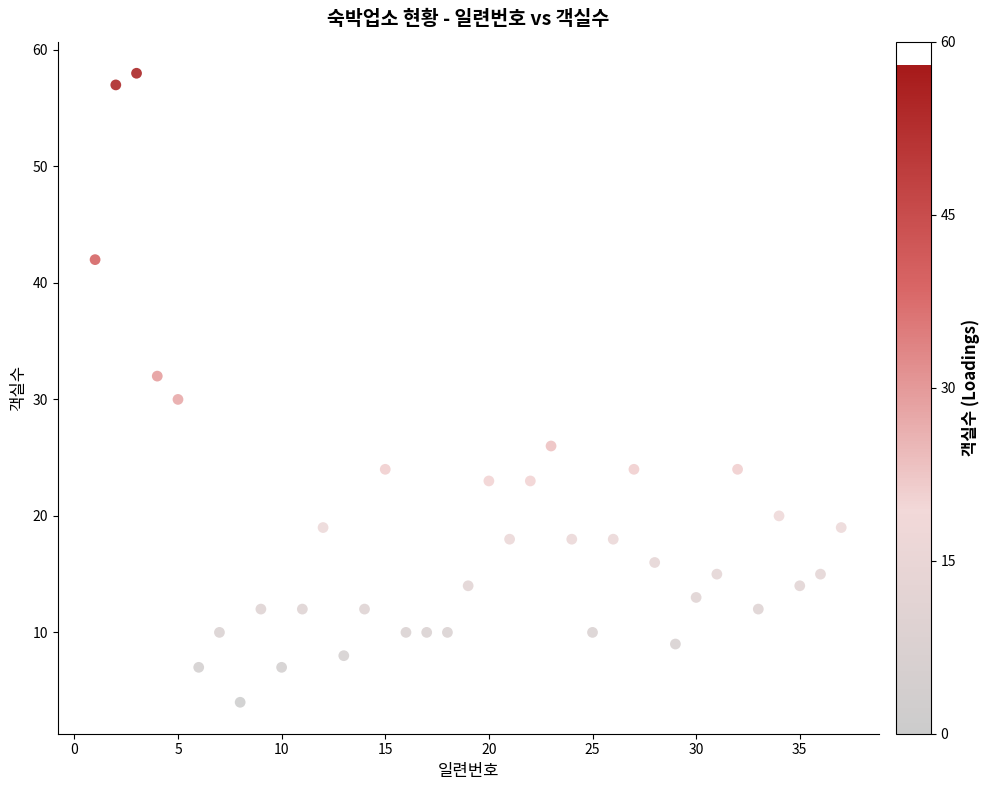

What is the range of Y values (max minus min)?

54